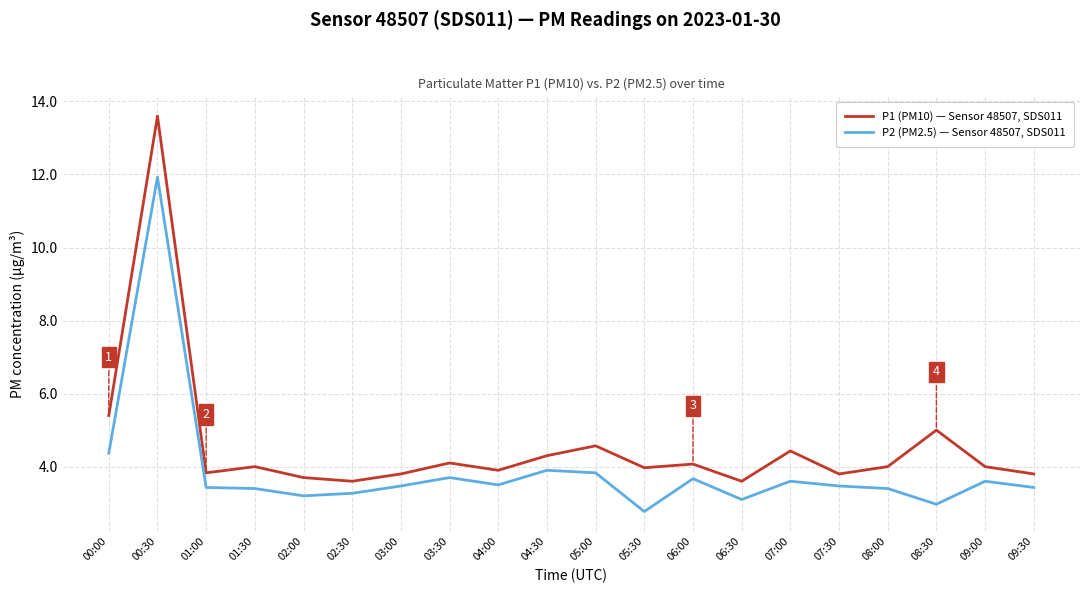

Which label corresponds to the largest value in the chart?

00:30